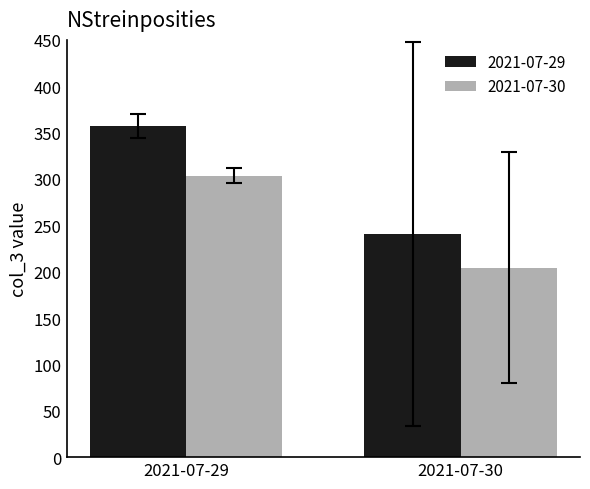

Which series changed the most between 2021-07-29 and 2021-07-30?

2021-07-29